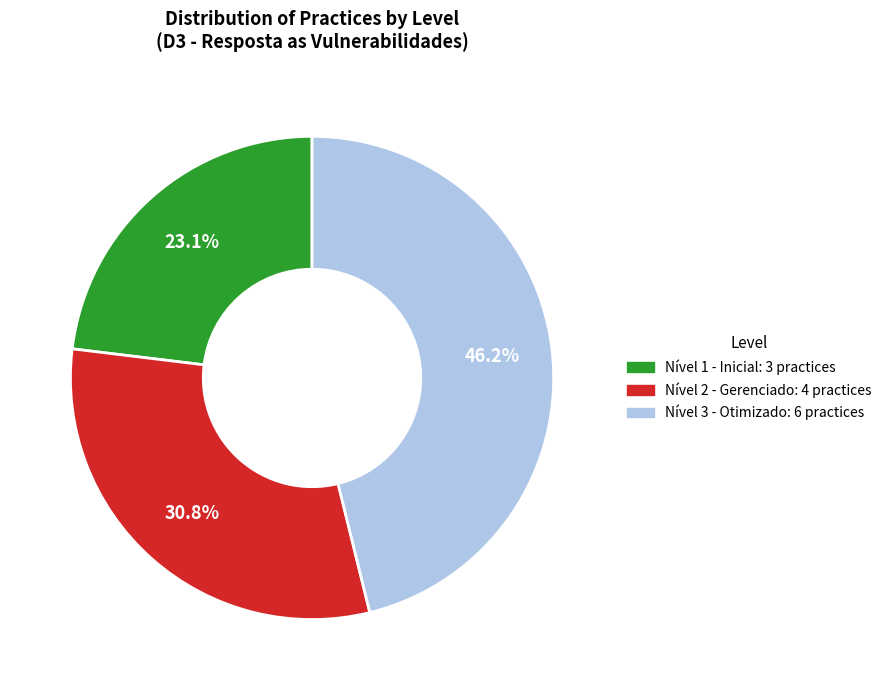

To the nearest percent, what is the average slice percentage?

33%